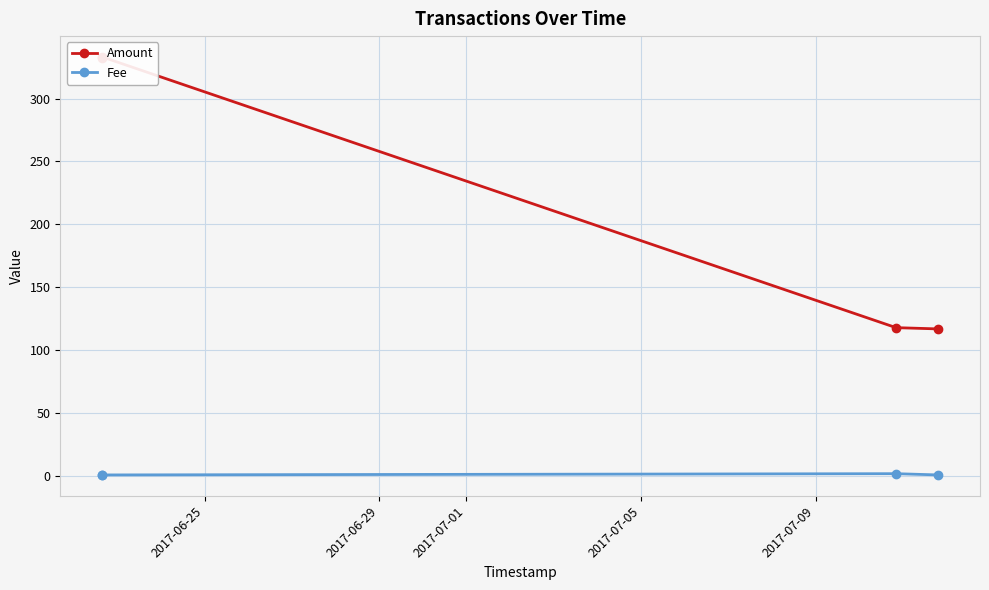

How many Fee values are between 1 and 2?

4